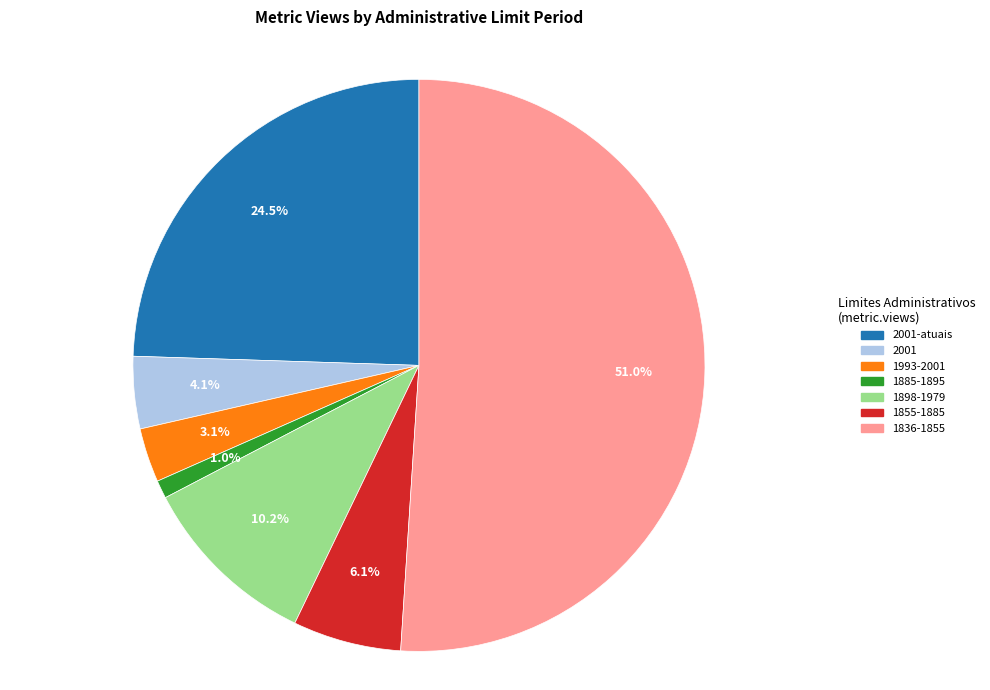

Is there any slice that represents more than half of the pie?

Yes